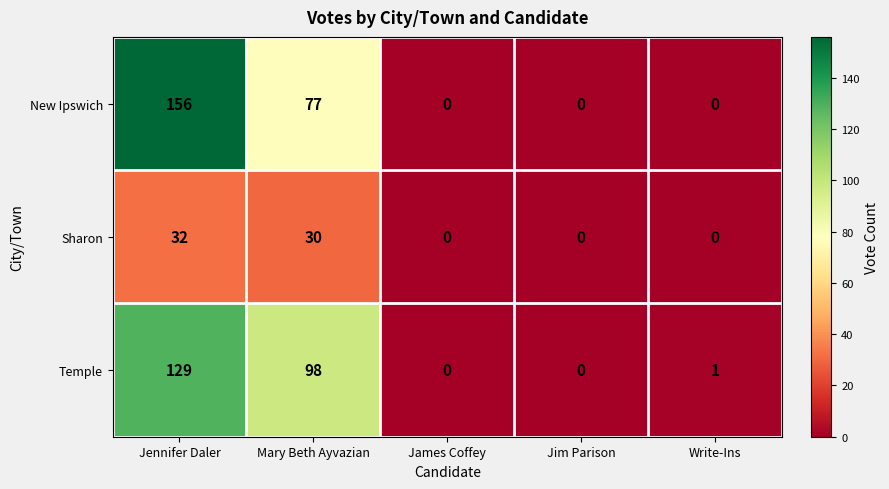

Which series changed the most between James Coffey and Write-Ins?

Temple